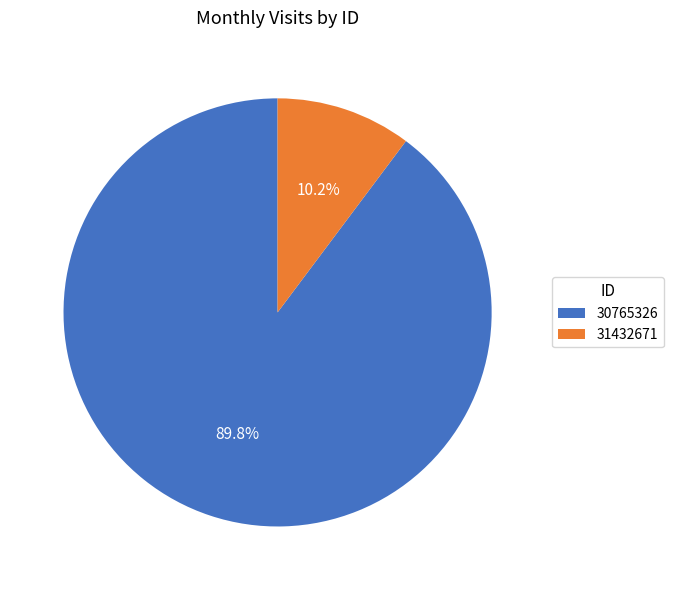

How many slices are in this pie chart?

2